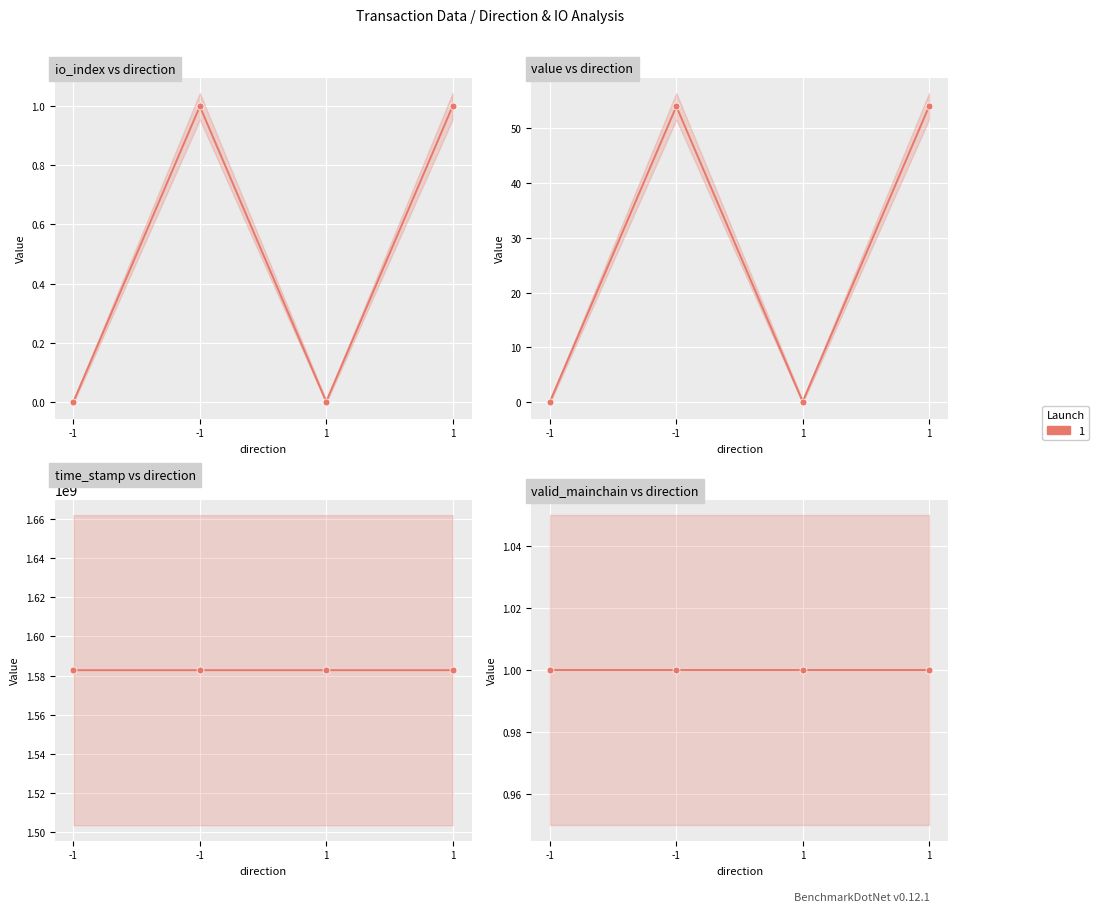

What is the approximate value of value at -1?

54.0